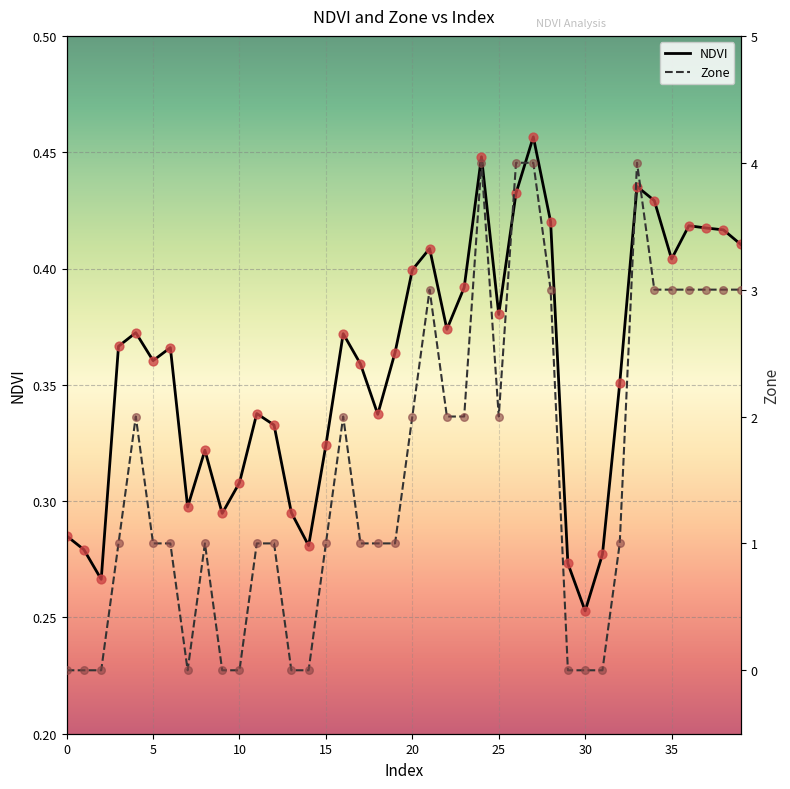

Which series has the largest Y range (max minus min)?

Zone